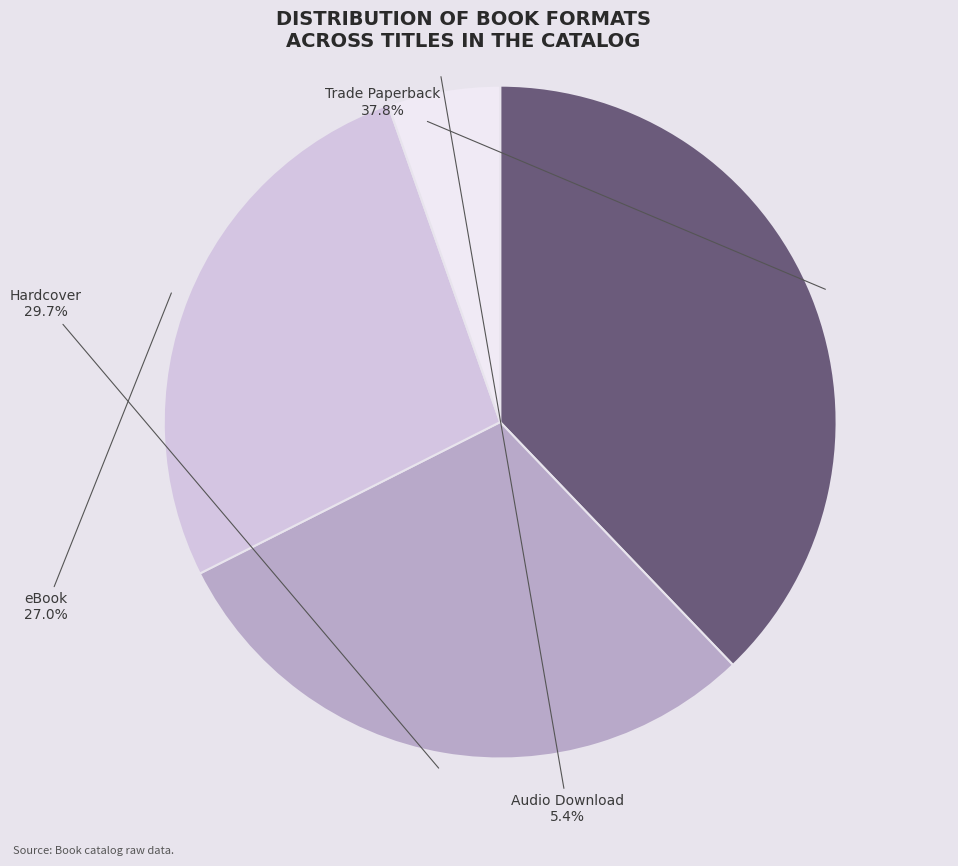

Count the number of slices in the pie.

4